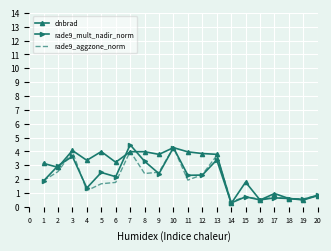

Which series has the largest total across all categories?

dnbrad